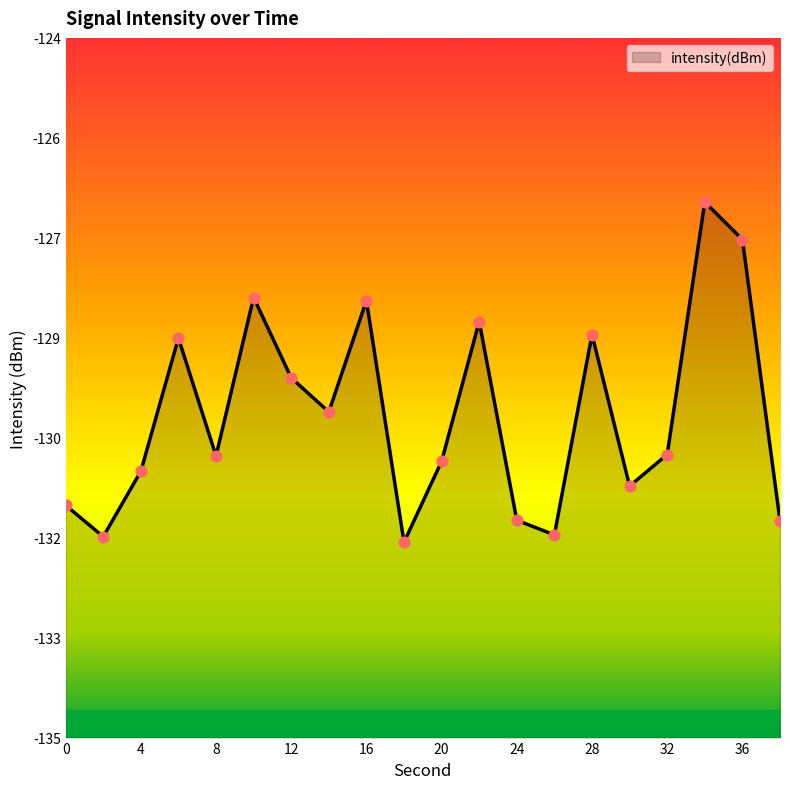

Between 32 and 10, which is larger?

10